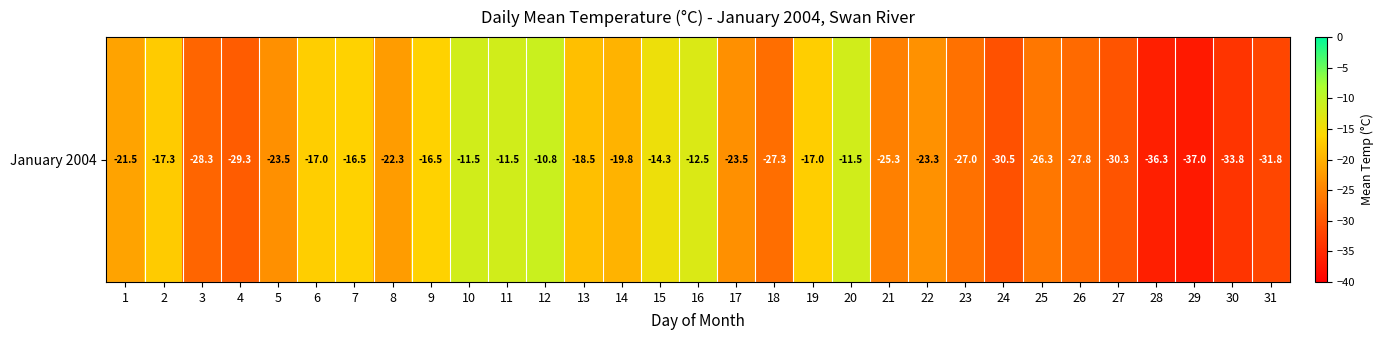

At which label does the data first exceed -23?

1